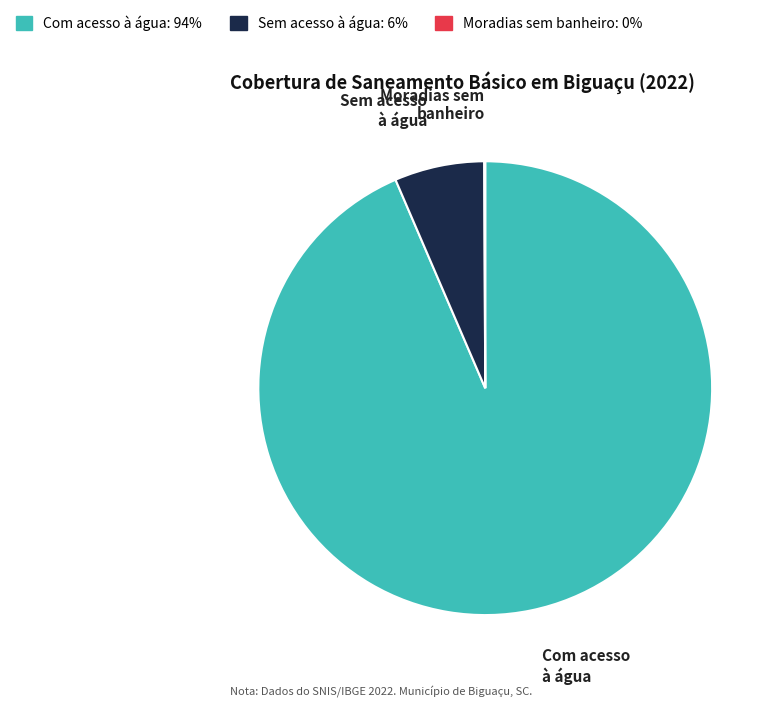

What is the largest slice in the pie chart?

Com acesso à água